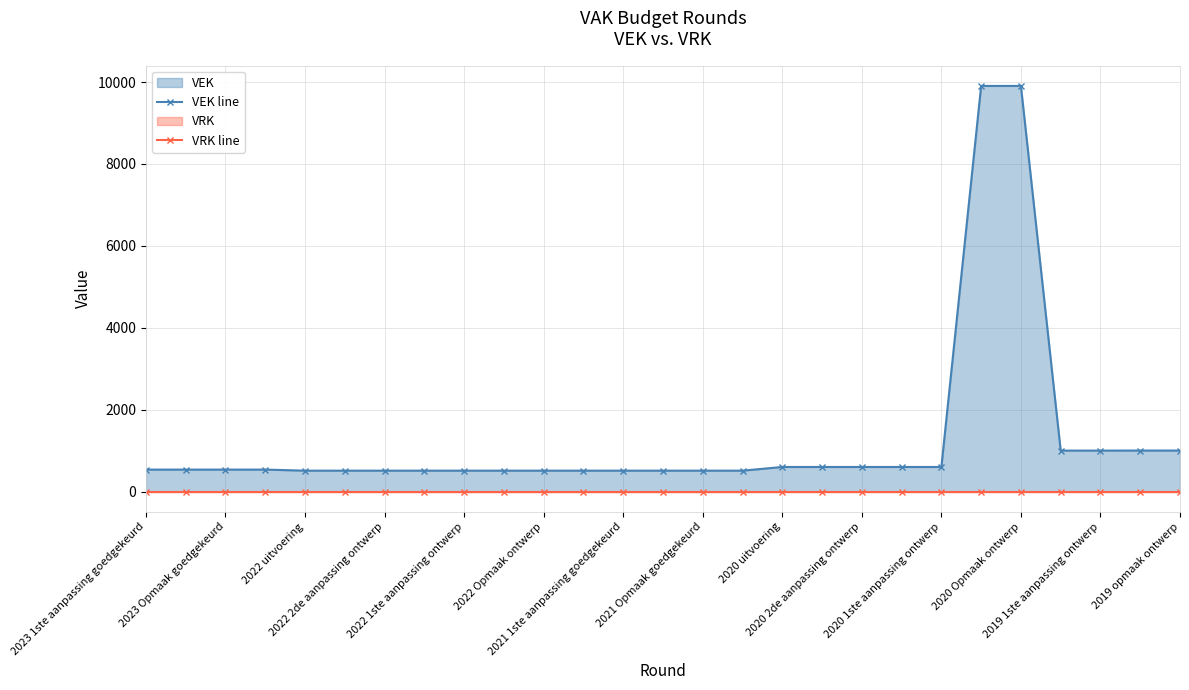

True or false: VEK line and VRK line intersect in this chart.

False